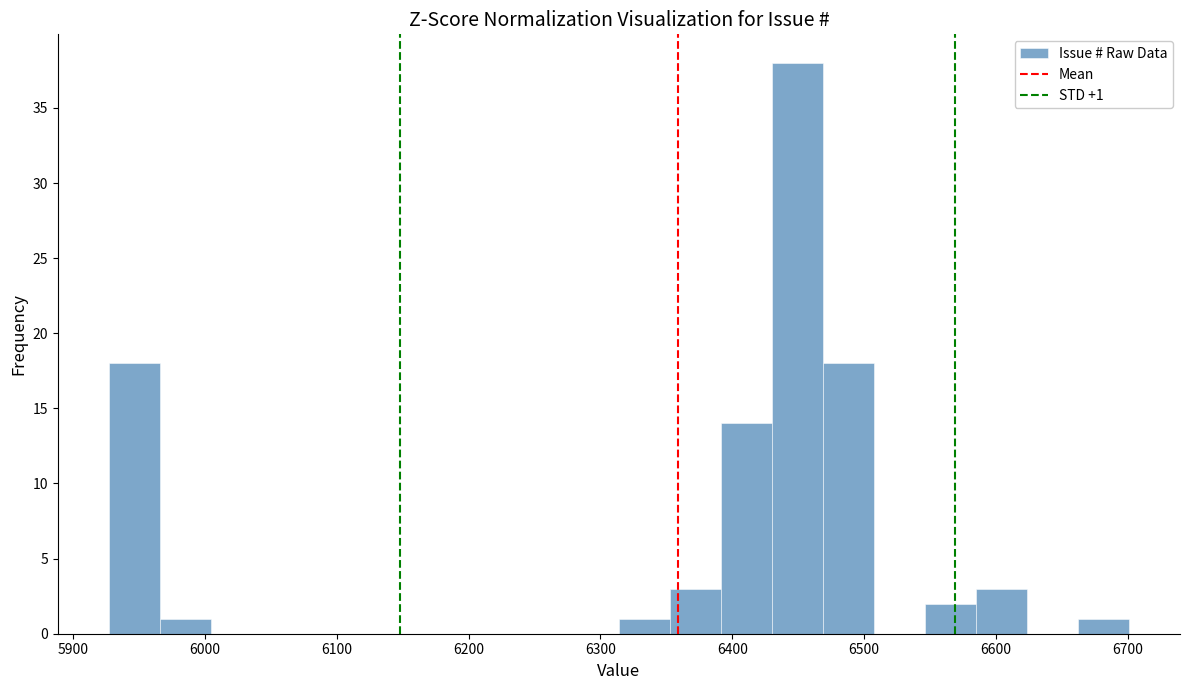

Around what value on the x-axis is the tallest bar? Give the approximate position of its centre, as read against the axis.

6450